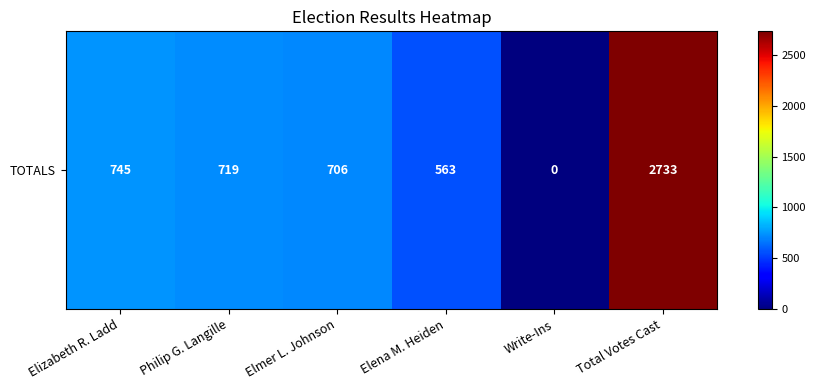

What is the average value?

911